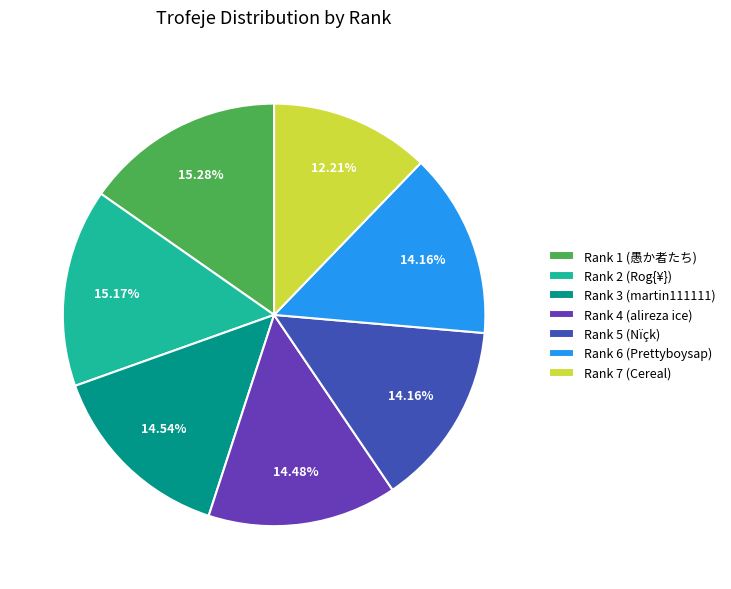

What portion of the pie excludes Rank 6 (Prettyboysap)?

85.8%